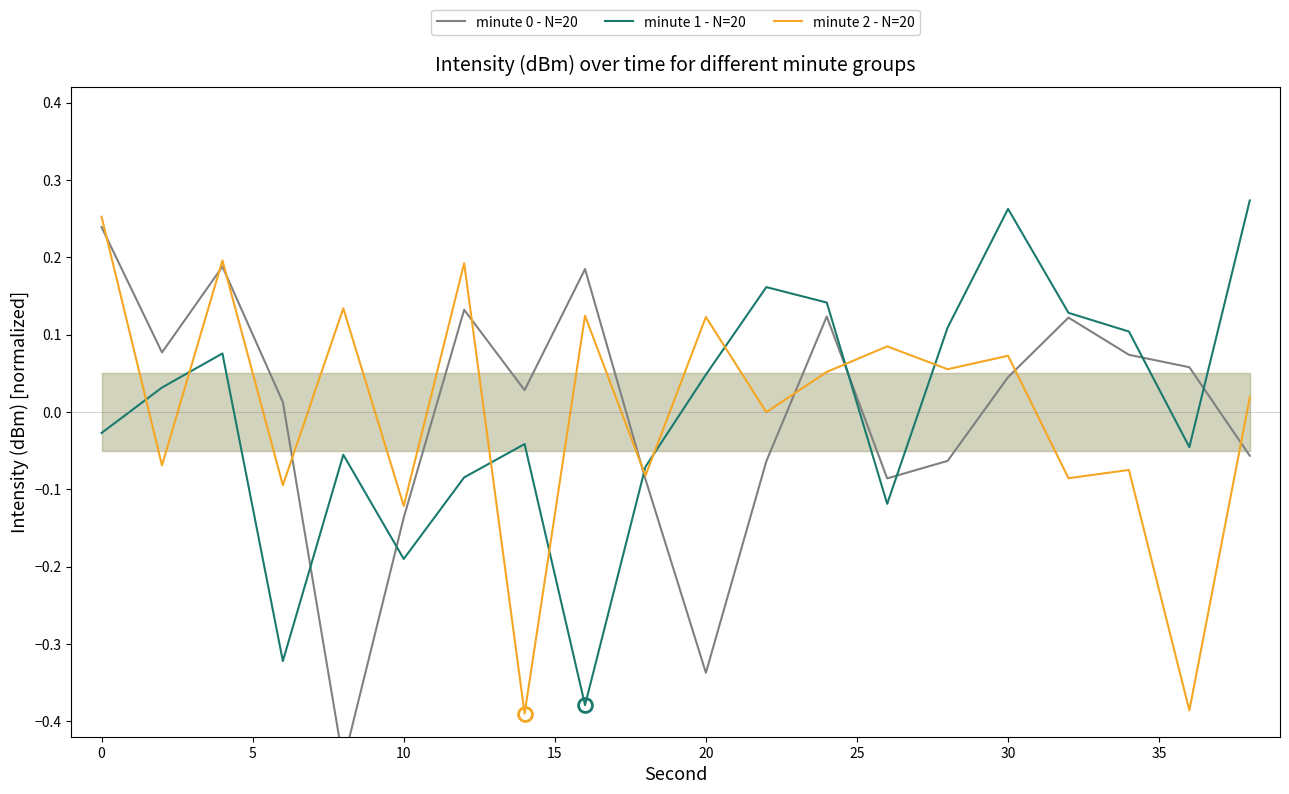

Reading left to right, extract all data points from this chart.

minute 0 - N=20: 0.2	0.1	0.2	0.0	-0.5	-0.1	0.1	0.0	0.2	-0.1	-0.3	-0.1	0.1	-0.1	-0.1	0.0	0.1	0.1	0.1	-0.1
minute 1 - N=20: -0.0	0.0	0.1	-0.3	-0.1	-0.2	-0.1	-0.0	-0.4	-0.1	0.0	0.2	0.1	-0.1	0.1	0.3	0.1	0.1	-0.0	0.3
minute 2 - N=20: 0.3	-0.1	0.2	-0.1	0.1	-0.1	0.2	-0.4	0.1	-0.1	0.1	-0.0	0.1	0.1	0.1	0.1	-0.1	-0.1	-0.4	0.0